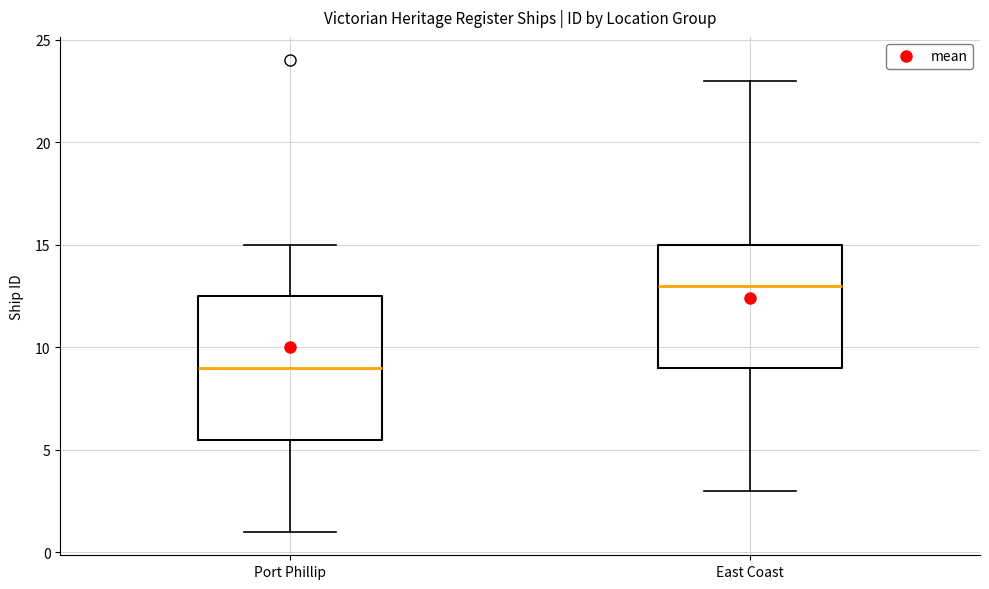

Reading left to right, transcribe this box plot: for each box, give where its median line is, the range the box spans, and where its two whiskers end, as read against the y-axis. The values are not printed on the chart, so give them approximately, as read against the axis.

Port Phillip: median 9.0, box 5.5 to 12.5, whiskers 1.0 to 15.0
East Coast: median 13.0, box 9.0 to 15.0, whiskers 3.0 to 23.0